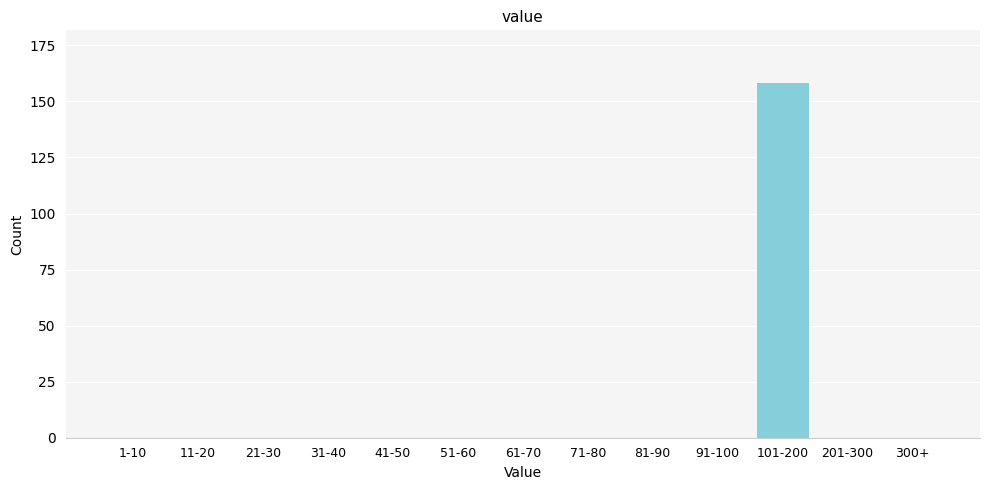

Reading left to right, transcribe all the data shown in this chart.

1-10=0	11-20=0	21-30=0	31-40=0	41-50=0	51-60=0	61-70=0	71-80=0	81-90=0	91-100=0	101-200=158	201-300=0	300+=0